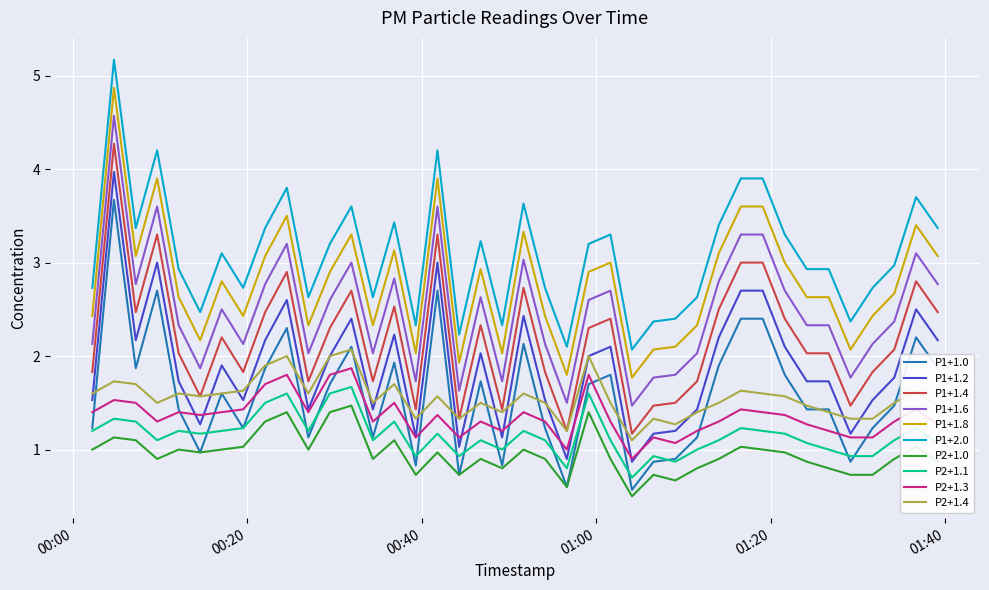

True or false: P2+1.1 and P2+1.3 intersect in this chart.

False